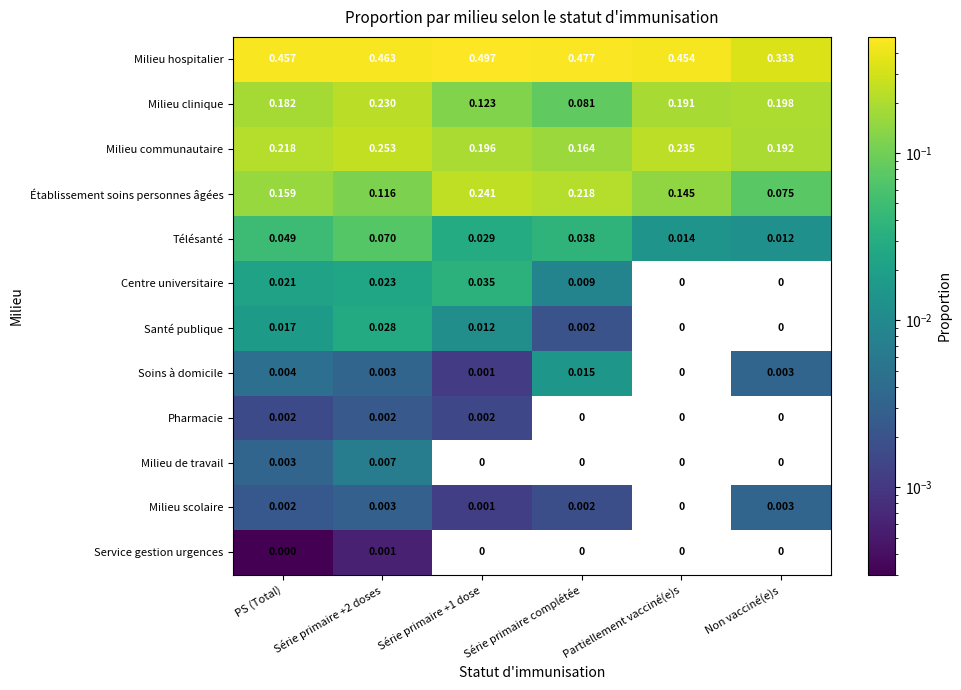

Between Série primaire complétée and Non vacciné(e)s, which series saw the biggest shift?

Milieu hospitalier